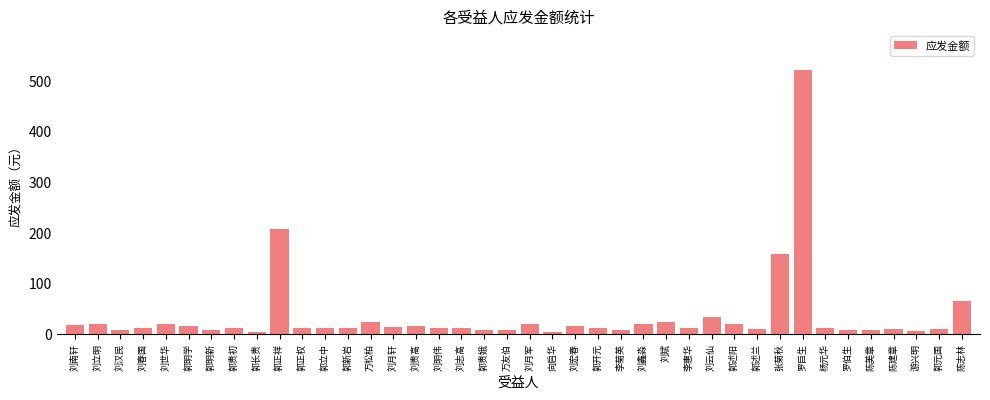

What is the label of the 30th bar from the left?

郭述阳